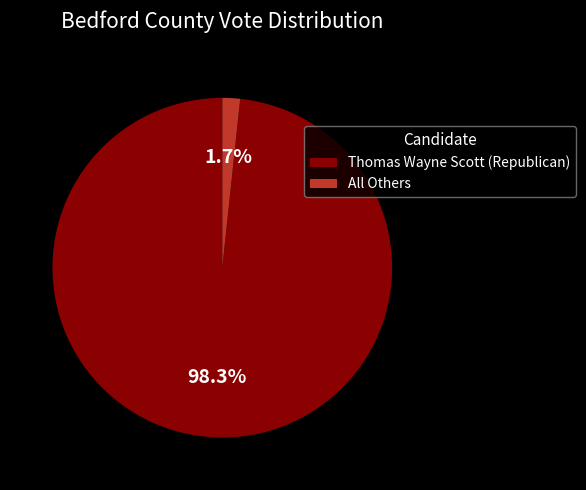

Rank the categories by value from lowest to highest.

All Others, Thomas Wayne Scott (Republican)